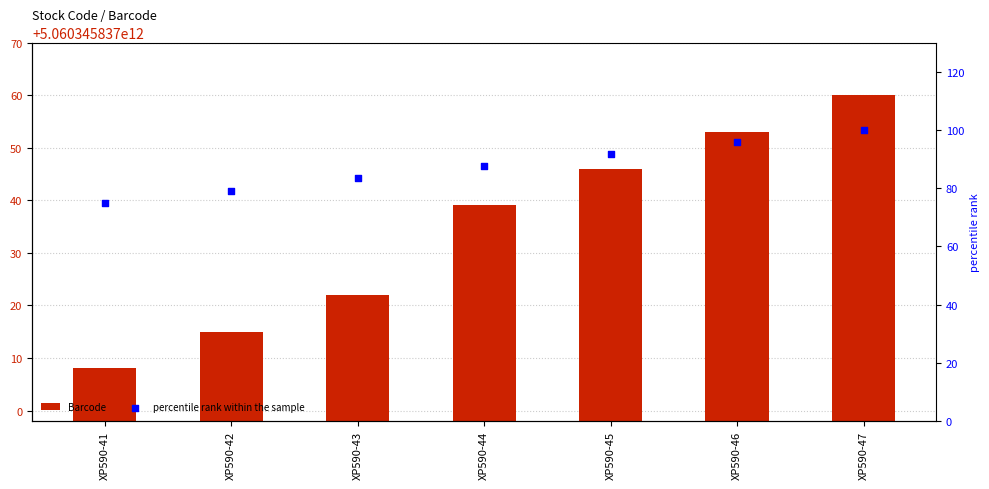

What is the total value across all series at XP590-41?

5060345836683.0